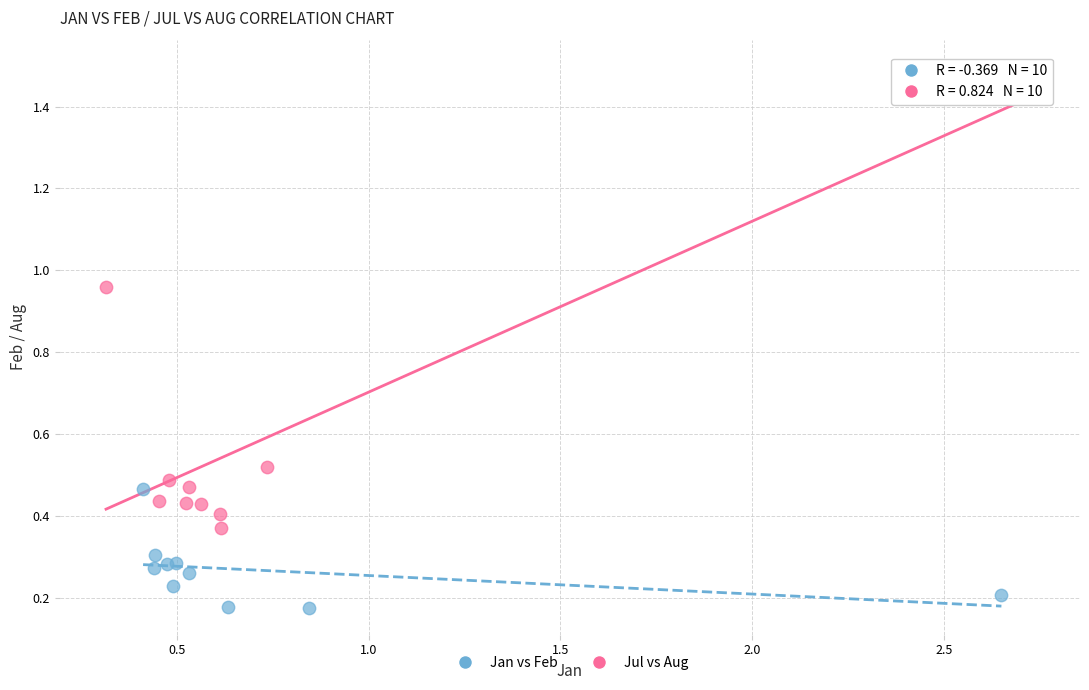

Which series contains the lowest Y value?

Jan vs Feb